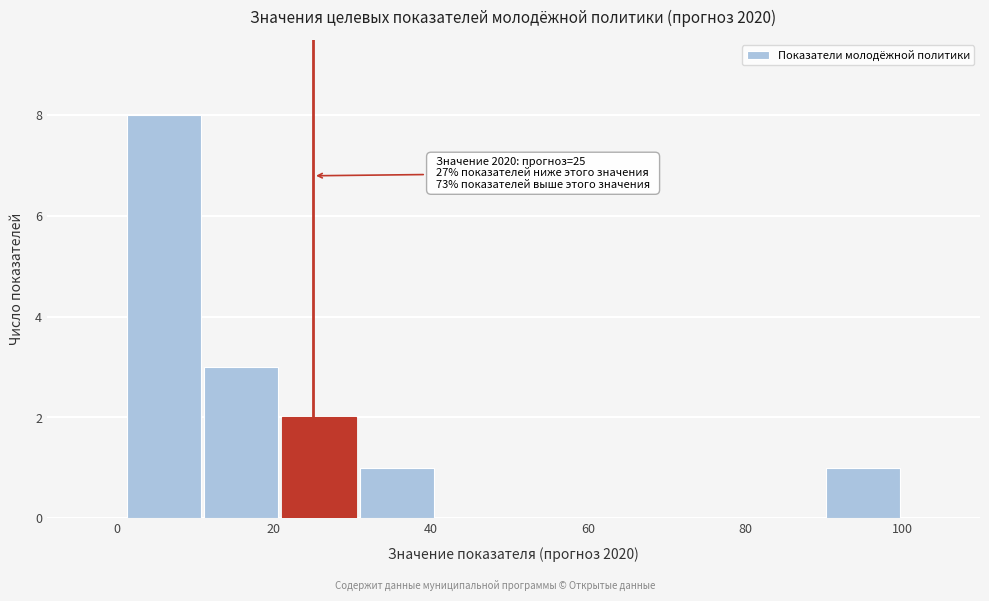

Over which range of the x-axis is the bar tallest?

2 to 10